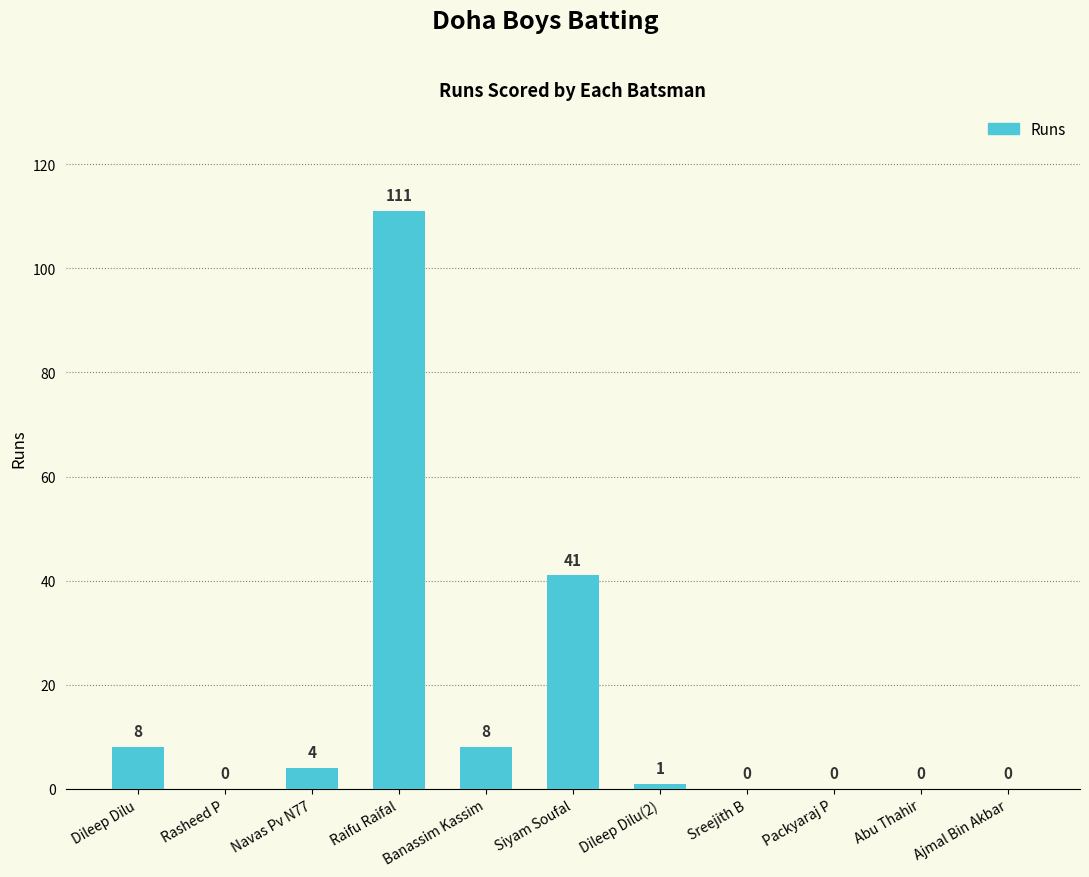

The chart shows a value of 14 at Dileep Dilu. True or false?

False